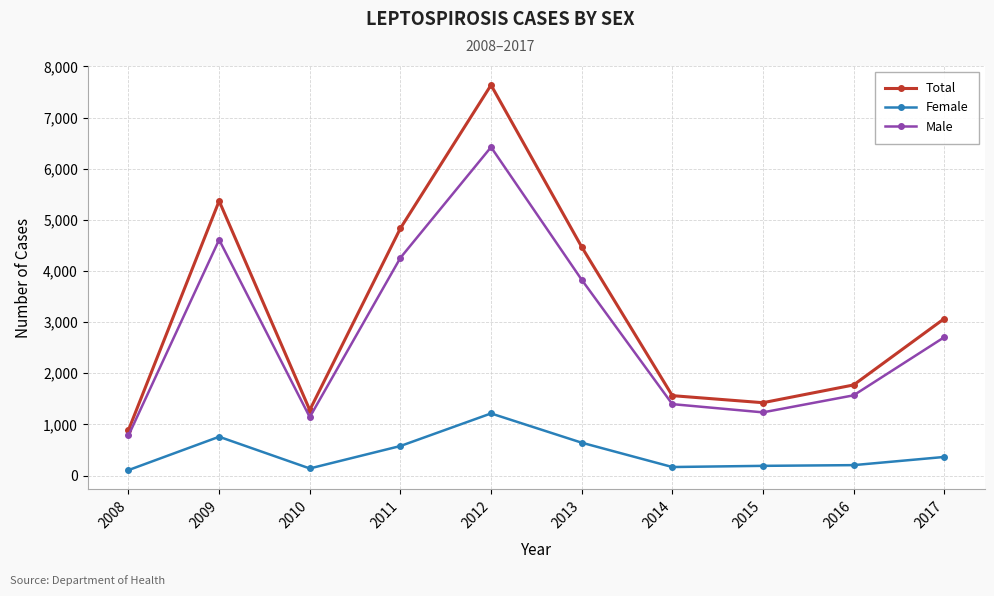

What is the value of the Total point at the 6th from the left?

4471